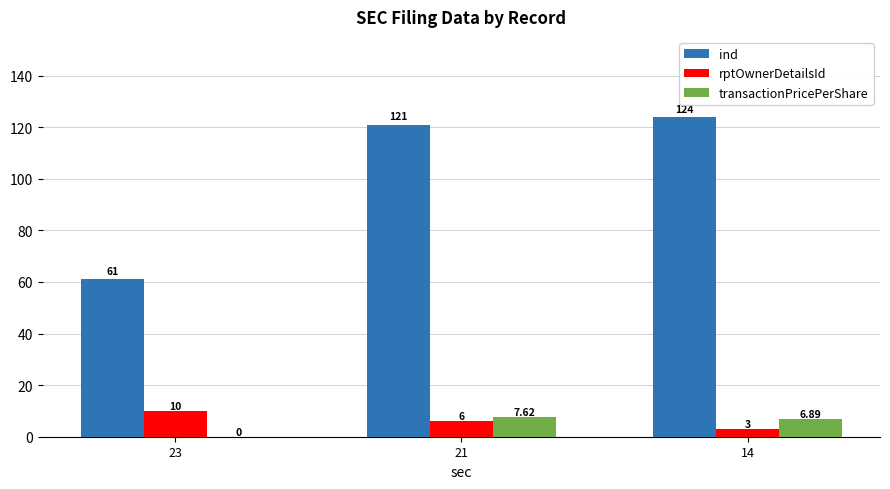

How many groups of bars are there?

3